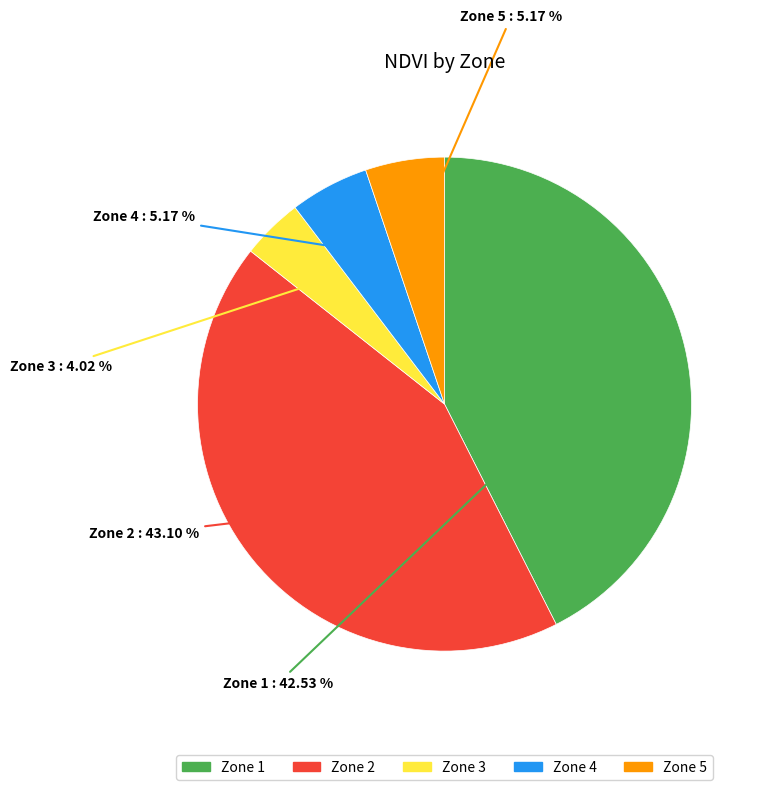

How many slices are in this pie chart?

5